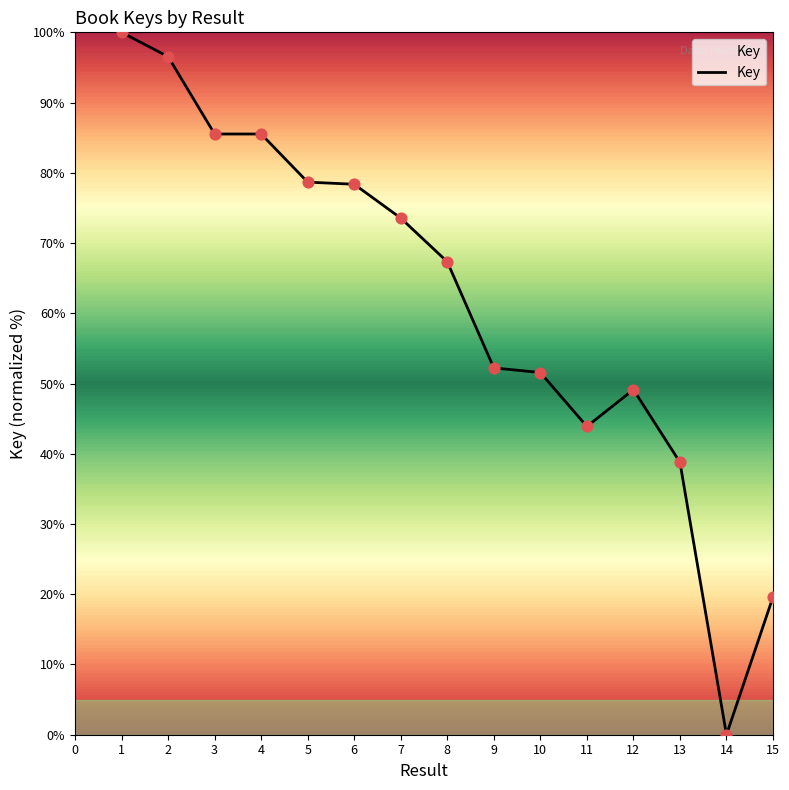

What is the change in value from 4 to 11?

-41.6